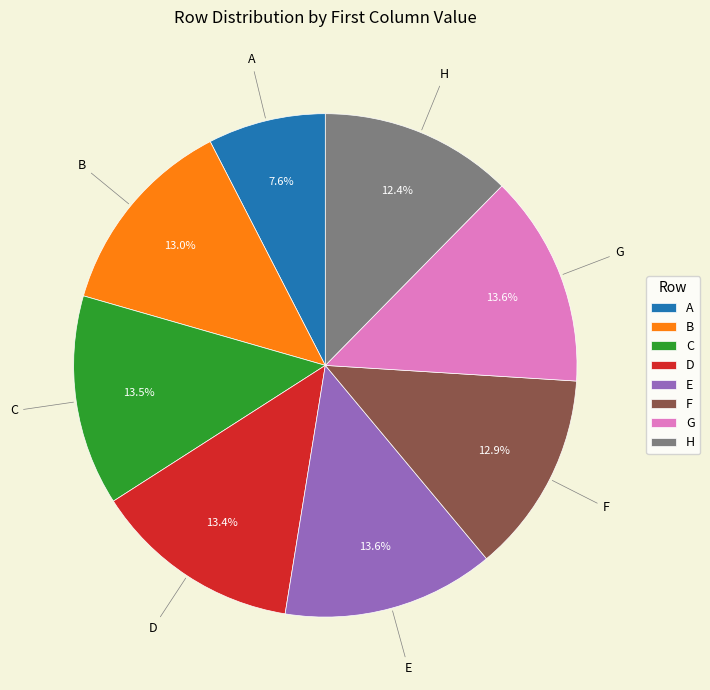

Does D account for over 50% of the chart?

No